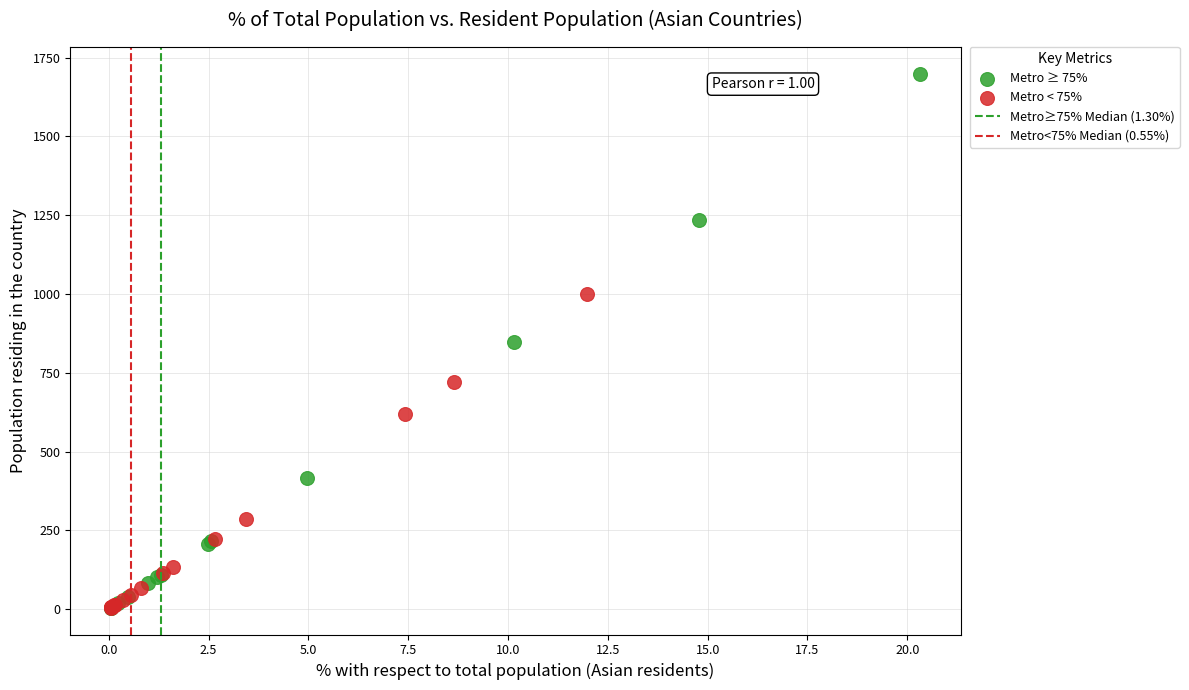

Which series reaches the maximum Y coordinate?

Metro ≥ 75%